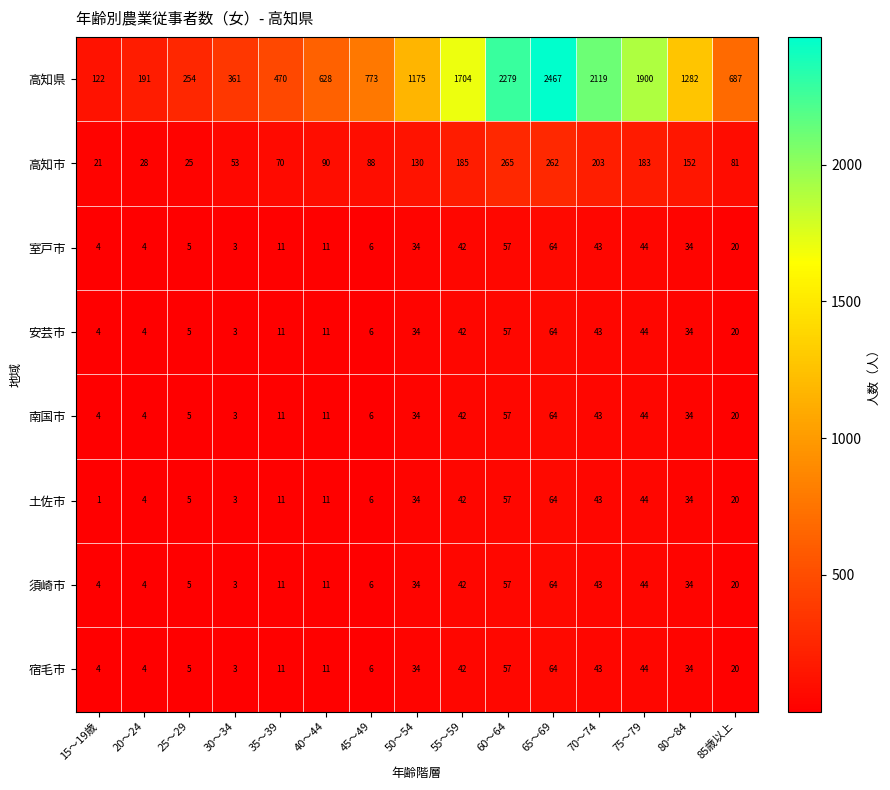

Is it true that 高知県 equals 159 at 25～29?

False